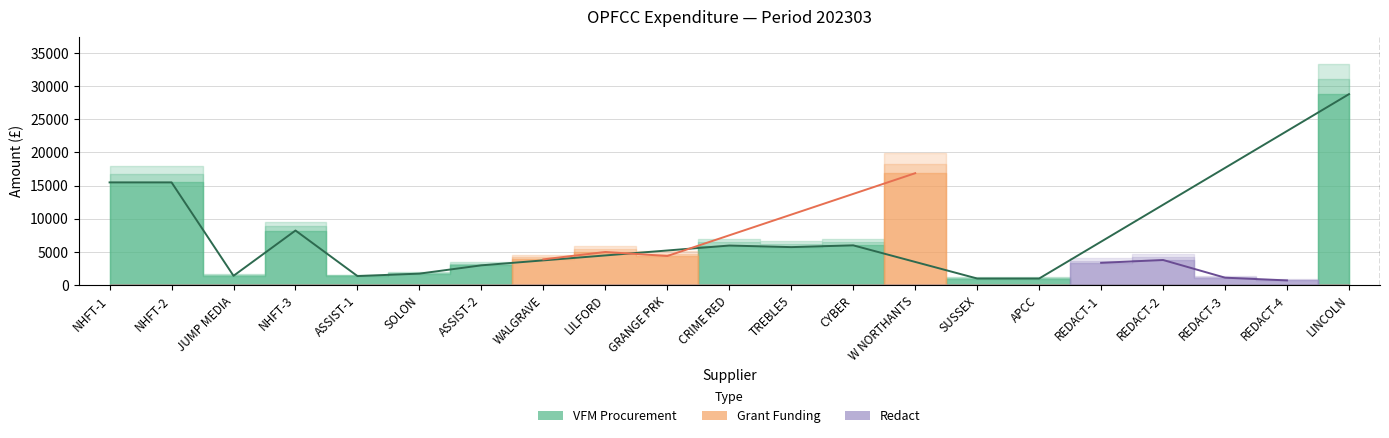

True or false: Redact and Grant Funding intersect in this chart.

False